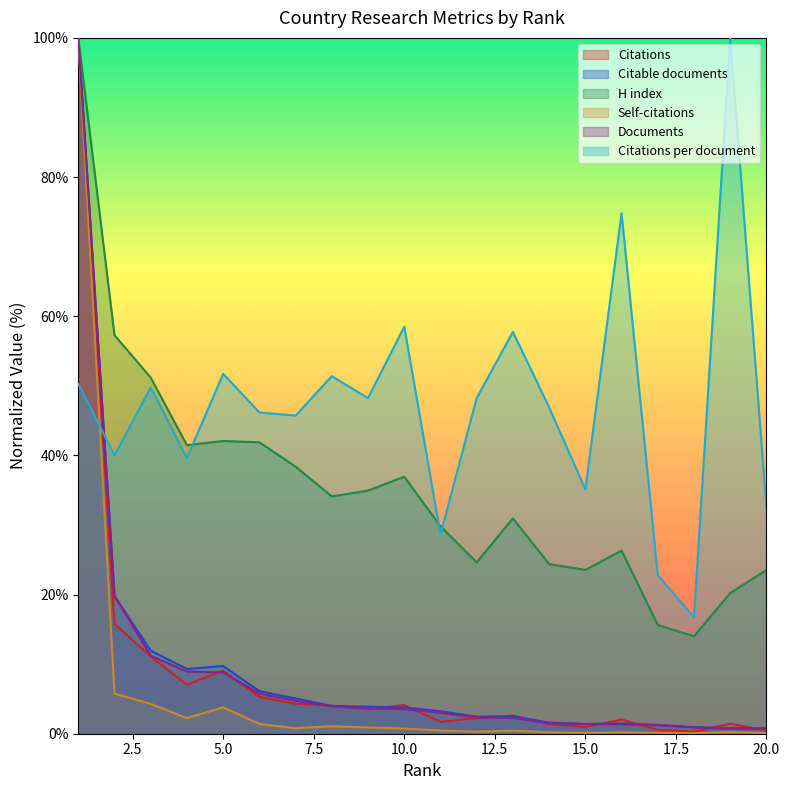

What is the value of the Citable documents point at the 15th from the left?

1.4